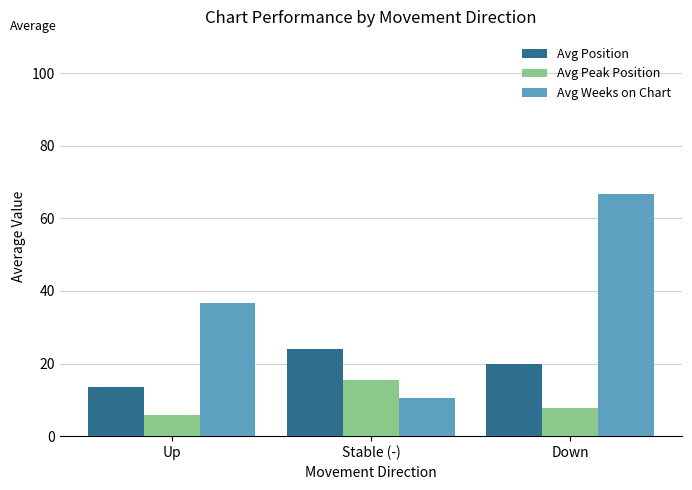

Between Stable (-) and Down, which series saw the biggest shift?

Avg Weeks on Chart